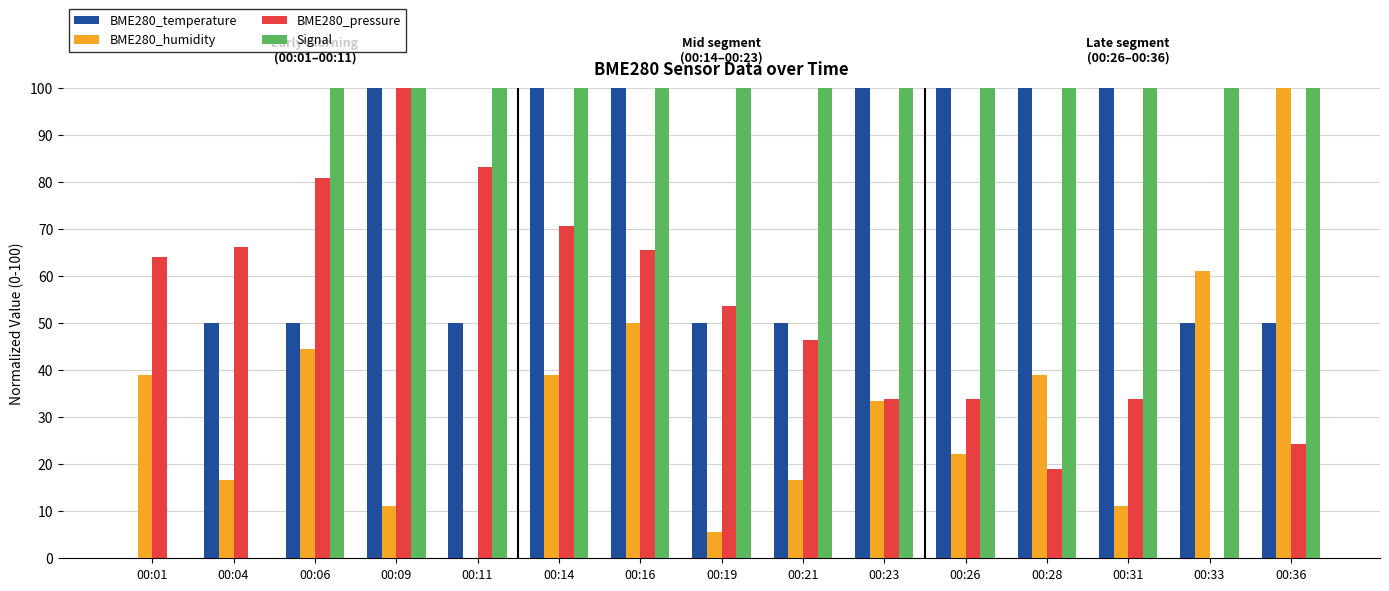

Is the value of BME280_temperature at 00:06 greater than the value of Signal at 00:11?

No